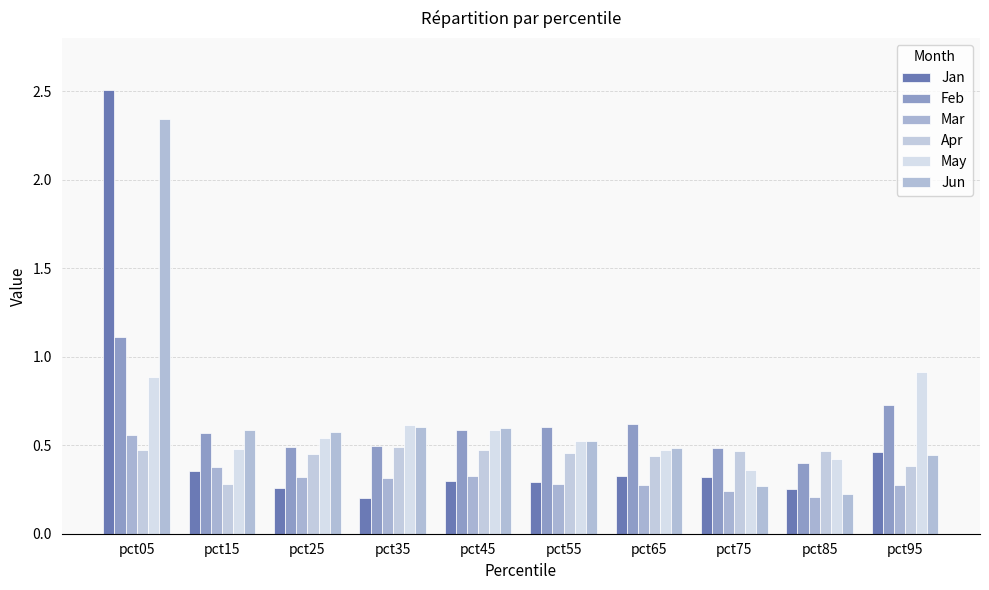

At which label is Feb closest to 0?

pct85